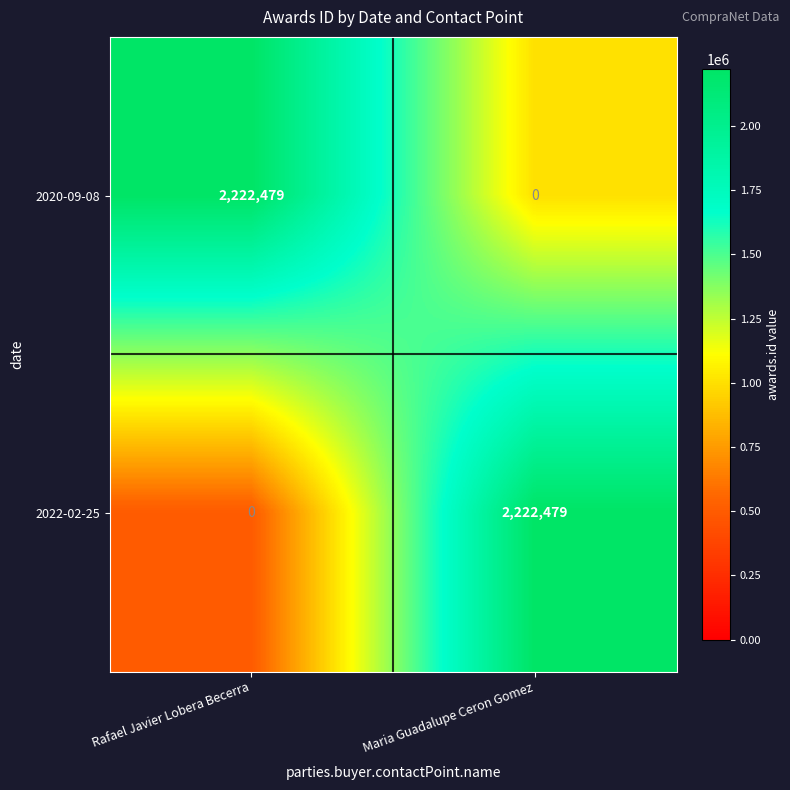

How many series are shown in this chart?

2